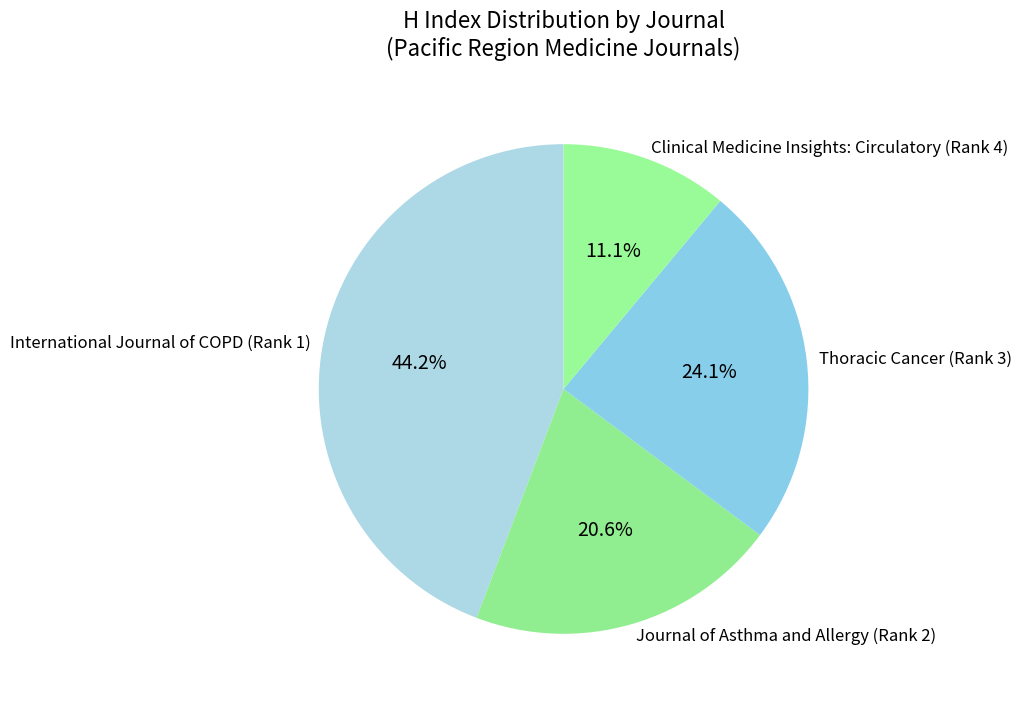

How many segments does this pie chart have?

4